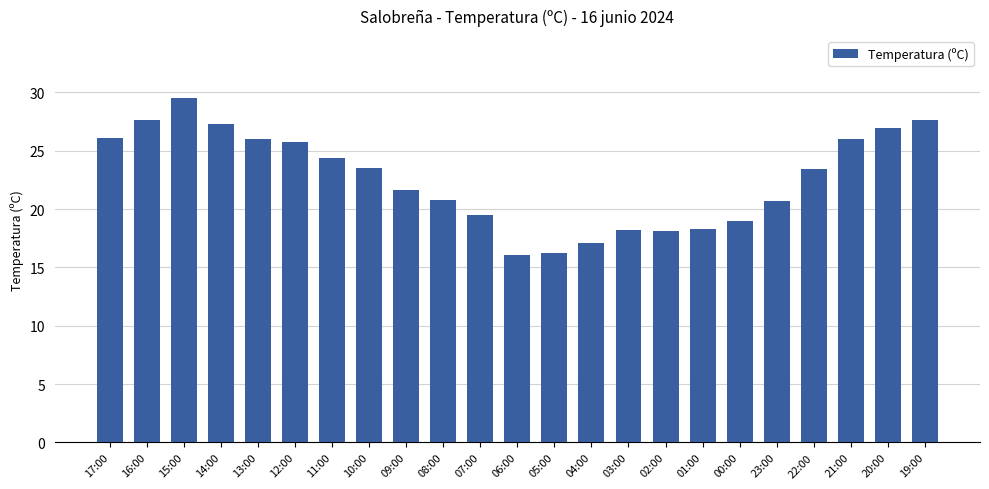

What is the average value?

22.6